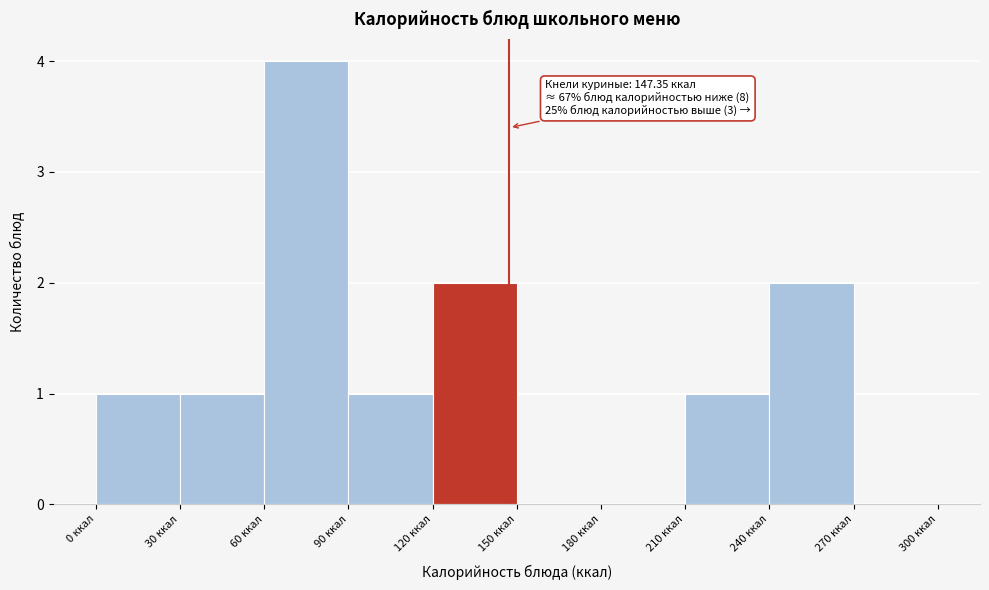

Over which range of the x-axis is the bar tallest?

60 to 90